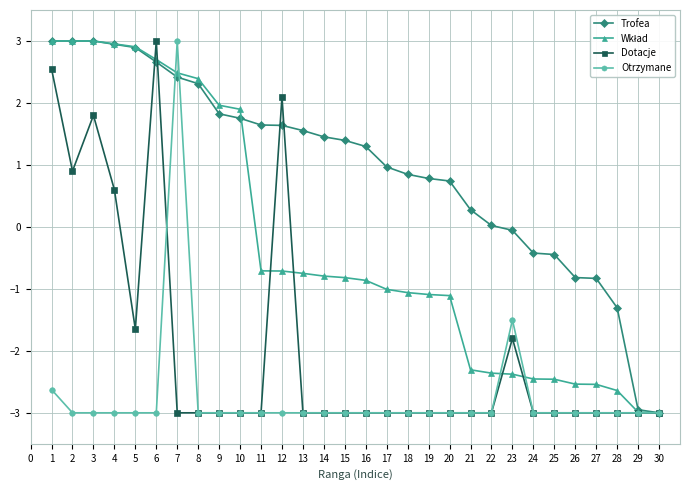

What is the value of the Trofea point at the 23rd from the left?

-0.1